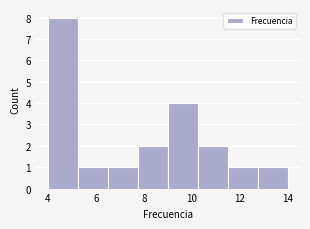

Reading left to right, transcribe this chart: for each bar, give the range it covers on the x-axis and its height. Neither the bar edges nor the heights are printed on the chart, so give them approximately, as read against the axes.

4.00 to 5.25: 8
5.25 to 6.50: 1
6.50 to 7.75: 1
7.75 to 9.00: 2
9.00 to 10.25: 4
10.25 to 11.50: 2
11.50 to 12.75: 1
12.75 to 14.00: 1